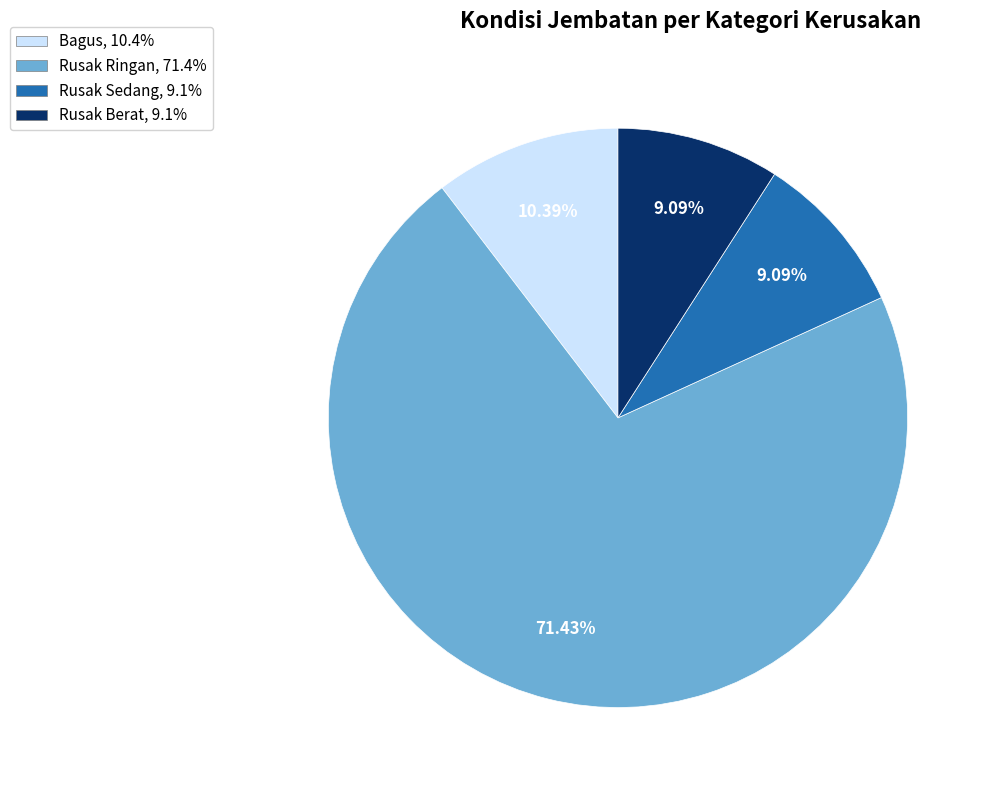

Which category has the biggest portion of the pie?

Rusak Ringan